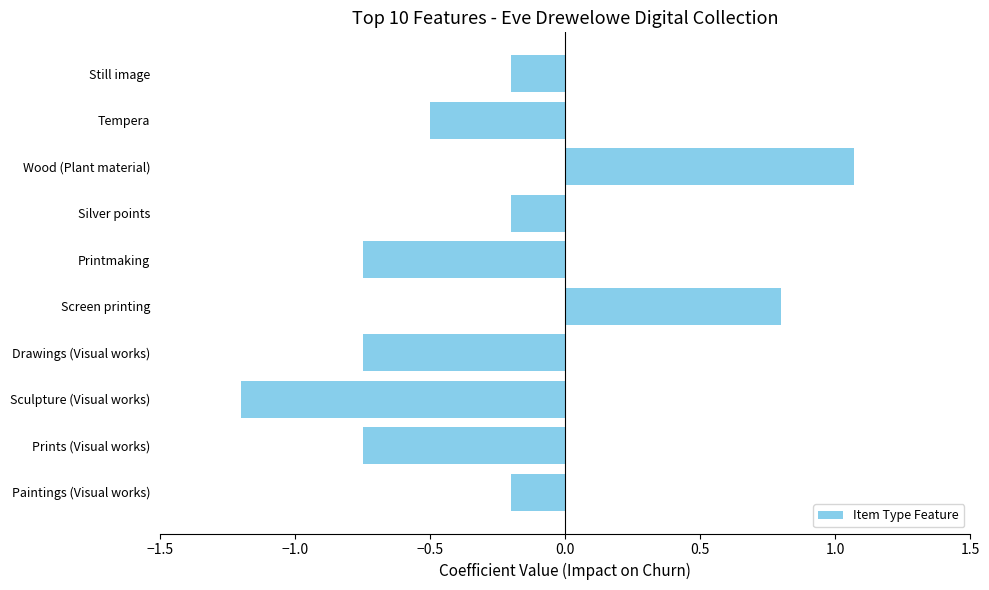

How many bars are there in total?

10